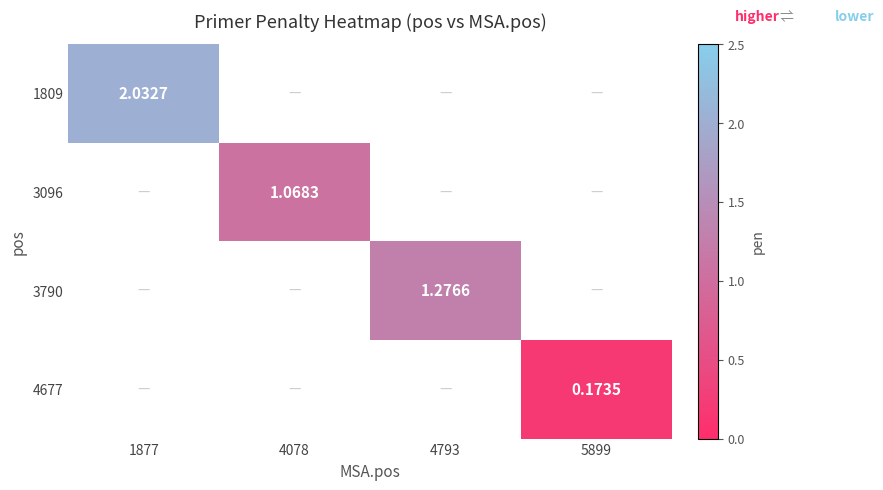

What is the sum of all 1809 values?

2.0